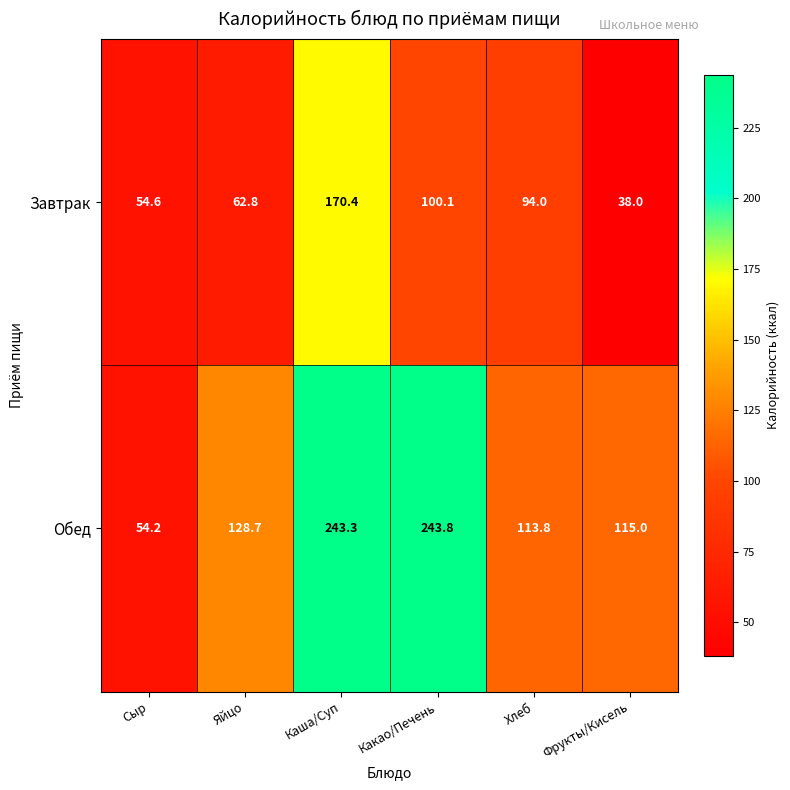

List the series in order of their overall mean, highest first.

Обед, Завтрак